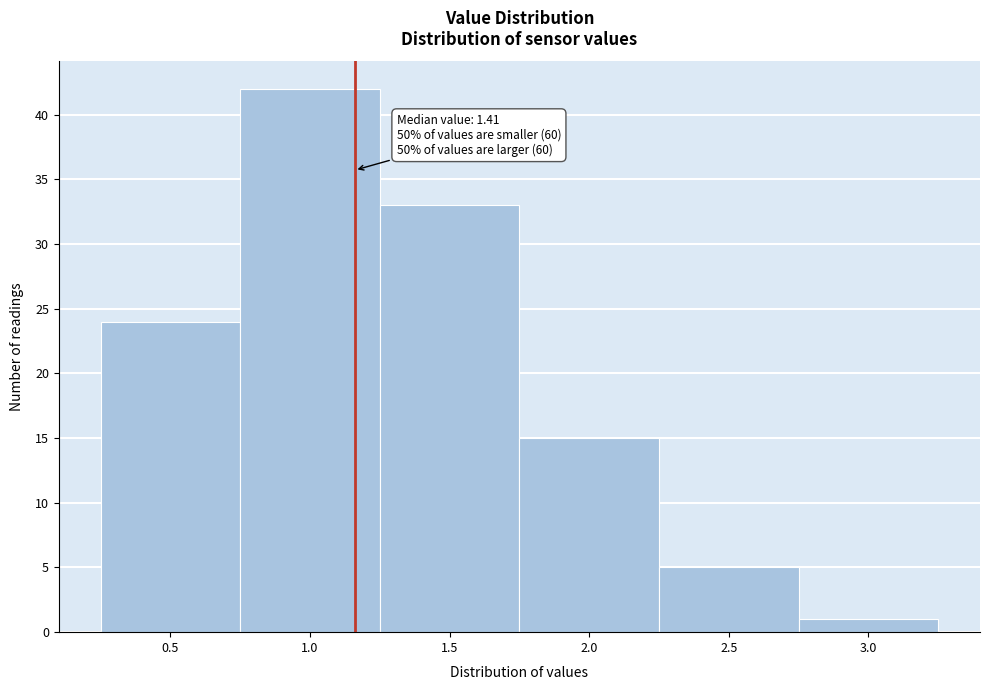

Reading left to right, transcribe all the data shown in this chart.

24	42	33	15	5	1